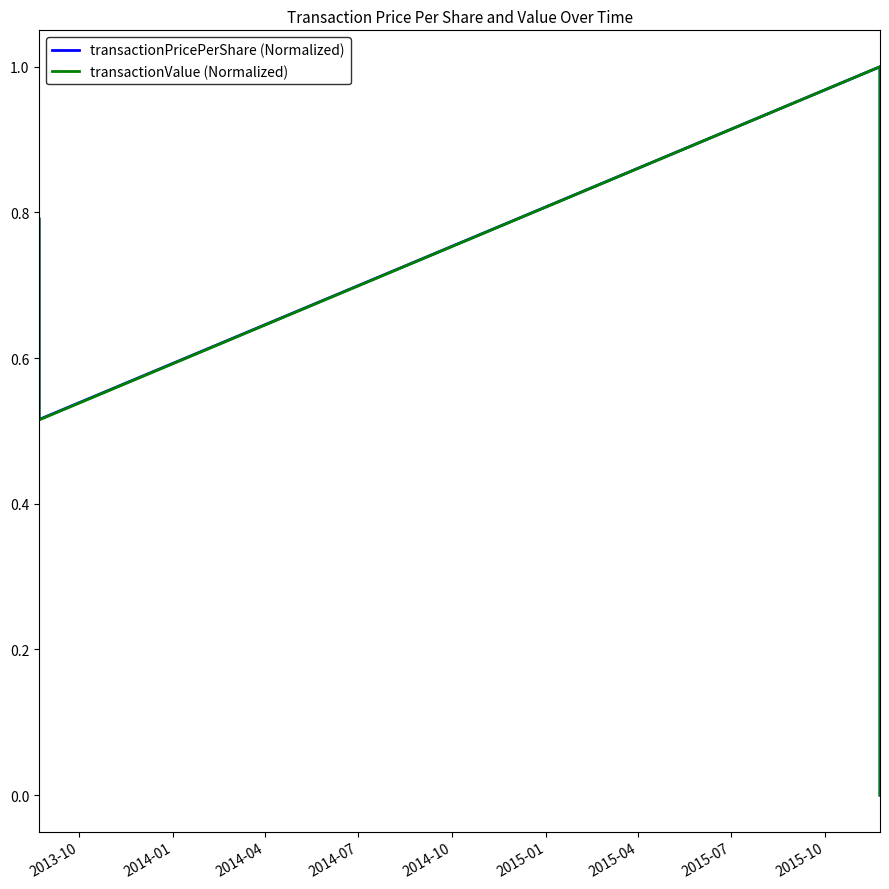

True or false: transactionPricePerShare (Normalized) has more than 0 points higher than both neighbors.

True